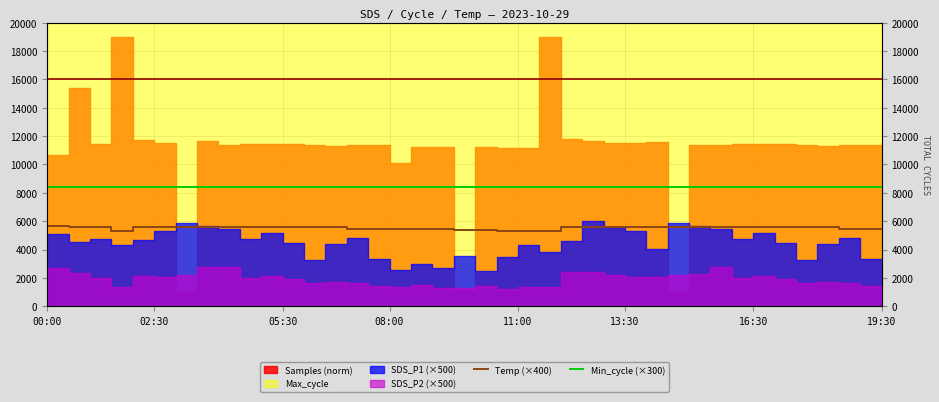

Does the chart have visible grid lines?

Yes